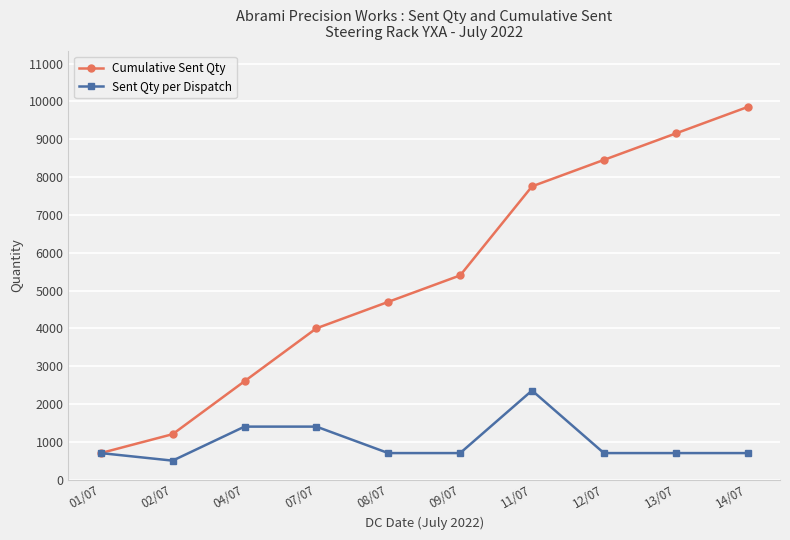

Reading left to right, what are all the values shown in this chart?

Cumulative Sent Qty: 01/07=700	02/07=1200	04/07=2600	07/07=4000	08/07=4700	09/07=5400	11/07=7755	12/07=8455	13/07=9155	14/07=9855
Sent Qty per Dispatch: 01/07=700	02/07=500	04/07=1400	07/07=1400	08/07=700	09/07=700	11/07=2355	12/07=700	13/07=700	14/07=700